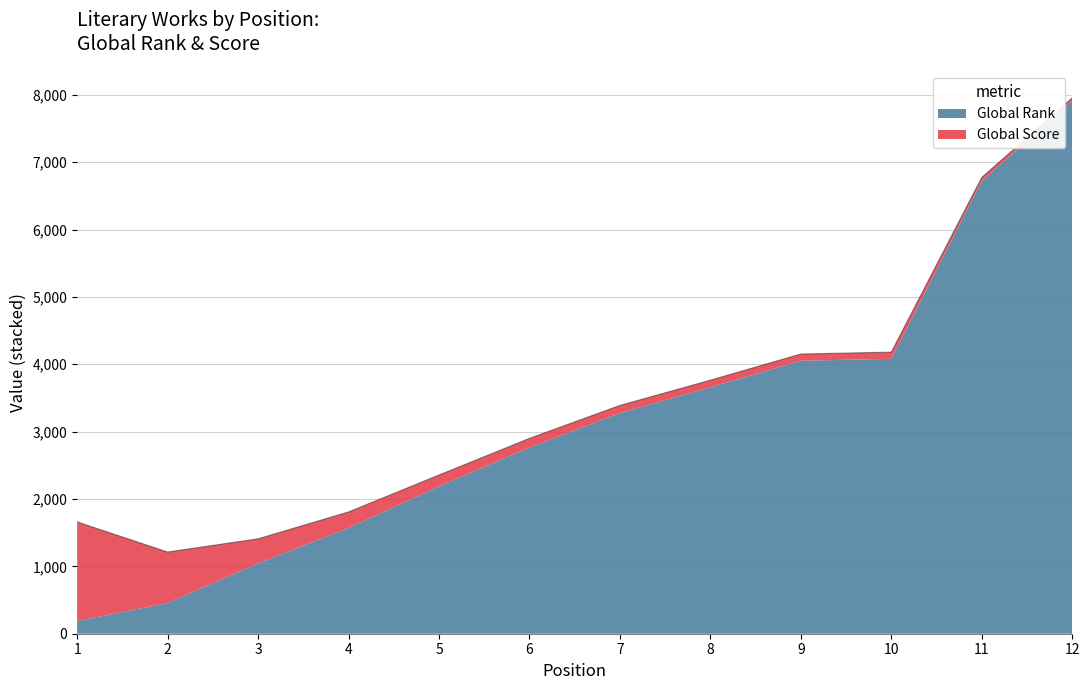

List the labels in order of value, smallest first.

2, 3, 1, 4, 5, 6, 7, 8, 9, 10, 11, 12